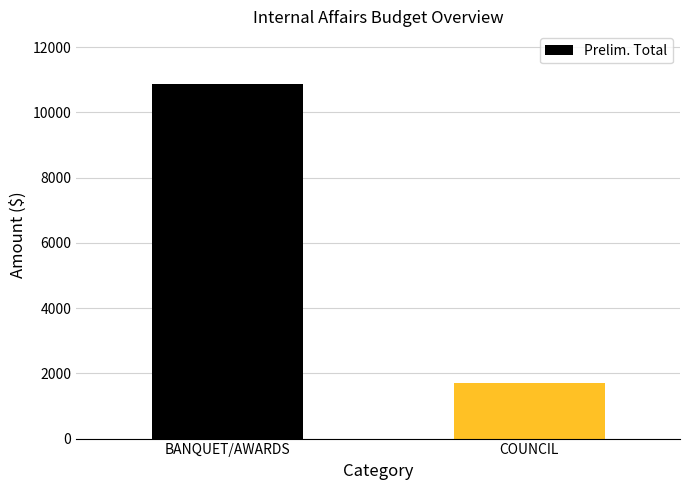

Is it true that the value at COUNCIL is 506.5?

False